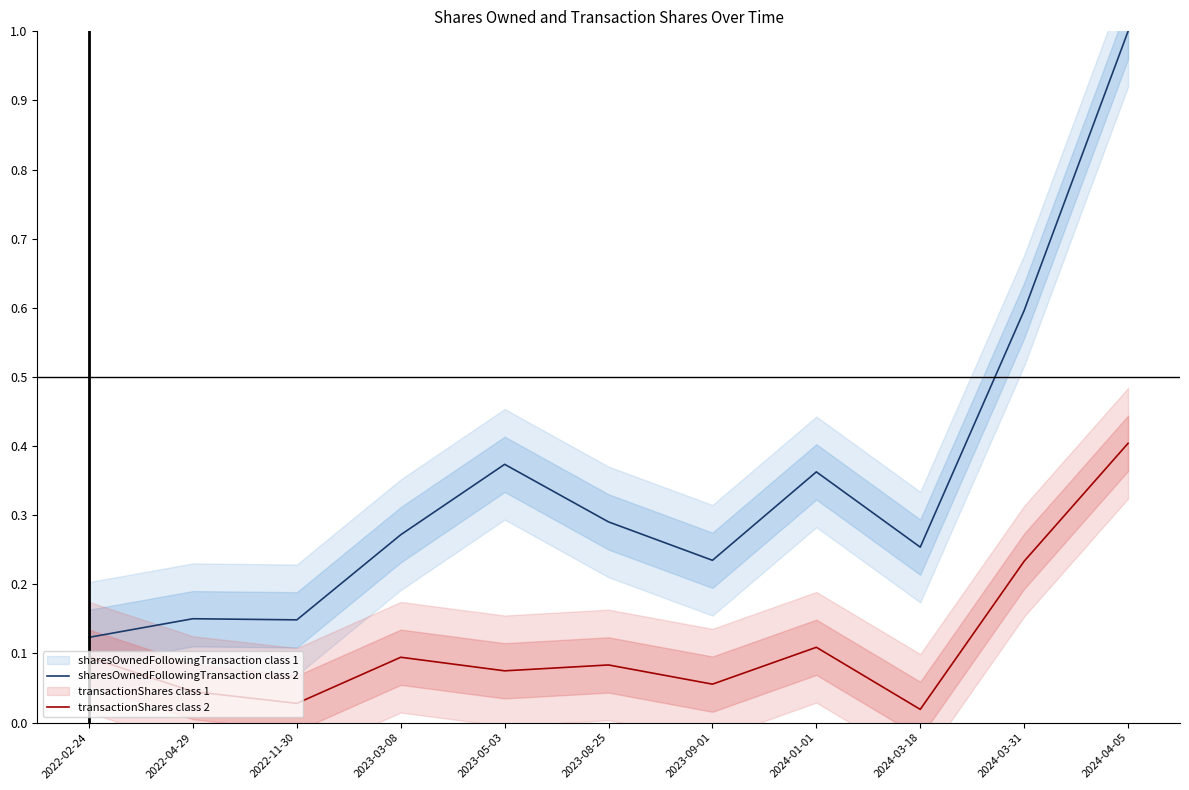

What is the value of the transactionShares class 2 point at the 11th from the left?

0.4